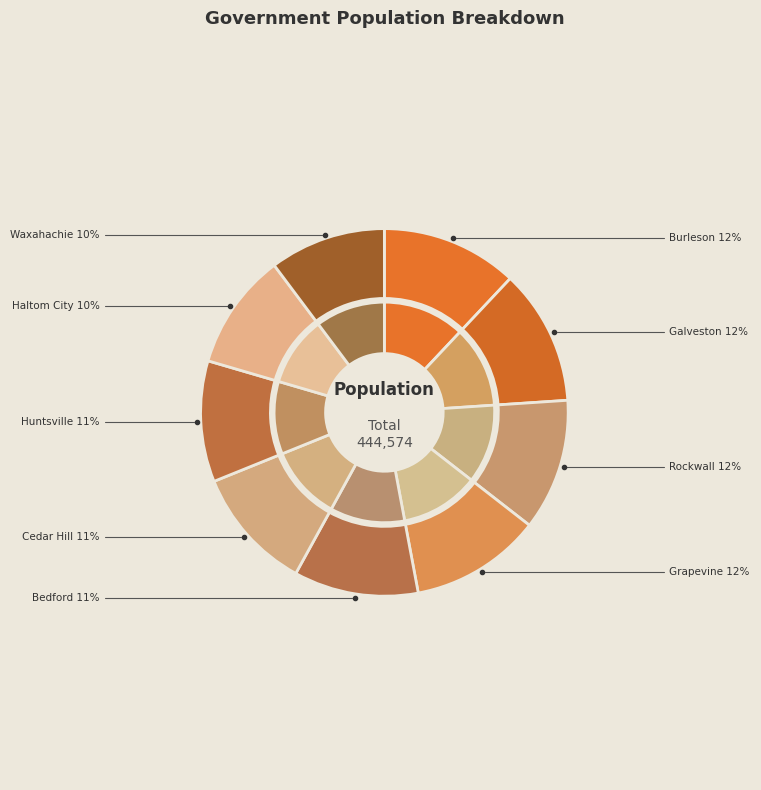

What is the change in value from Galveston to Waxahachie?

-7613